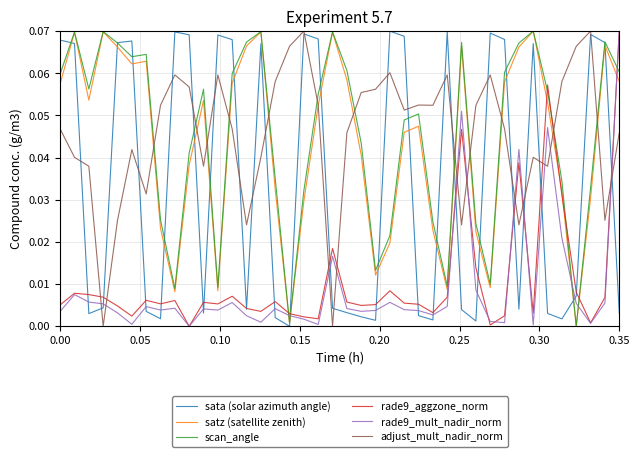

How many categories are shown in the chart?

40